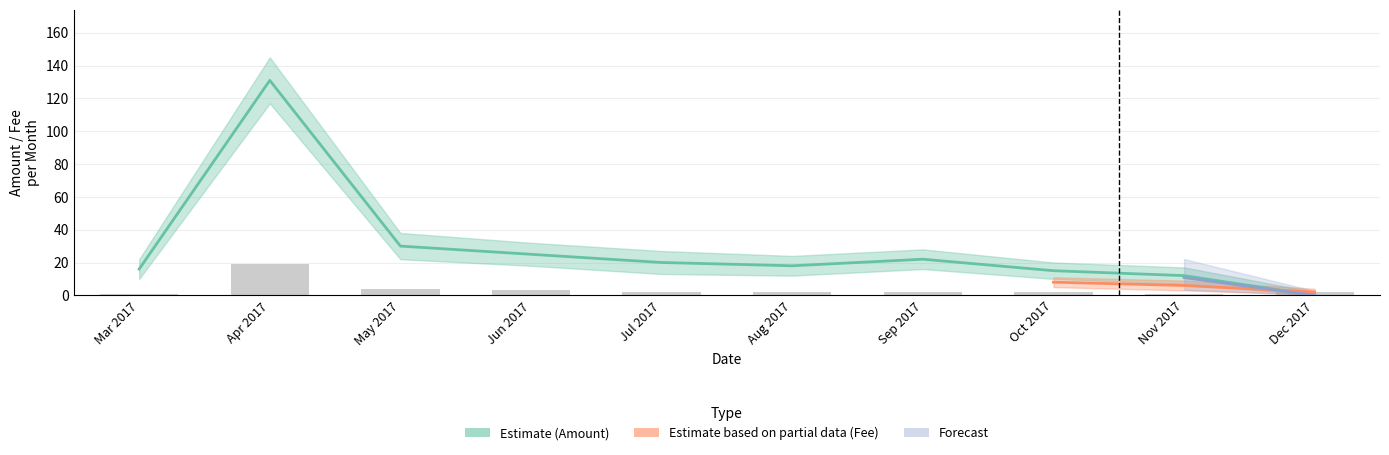

Is the value of Fee_lower at 2017-04-06 greater than the value of Amount_lower at 2017-04-06?

No